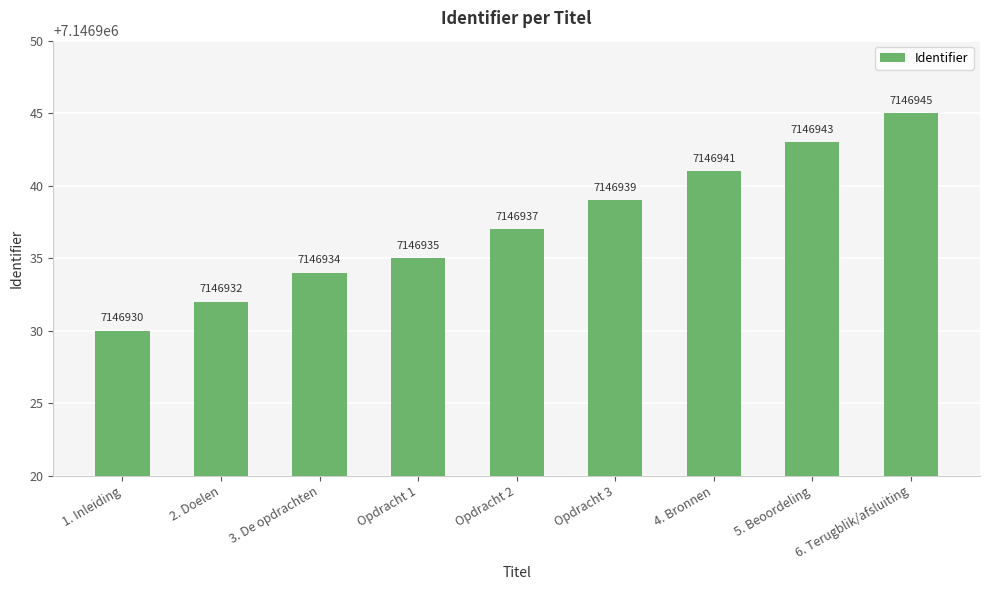

Is it true that the value at Opdracht 1 is 7146935?

True